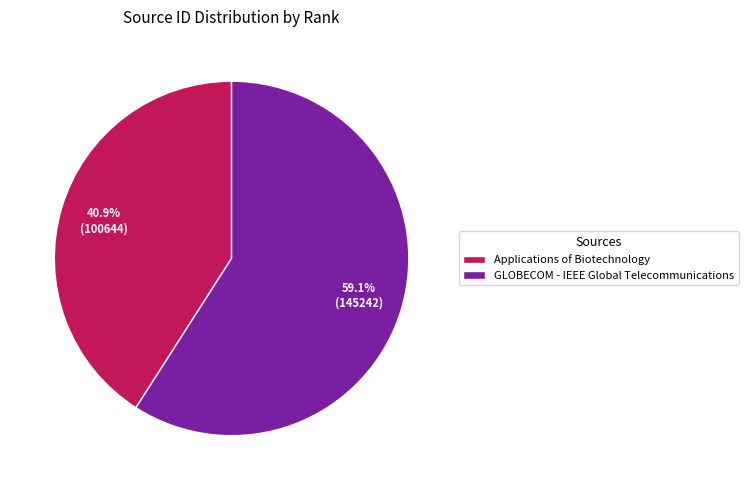

Which category has the smallest portion of the pie?

Applications of Biotechnology